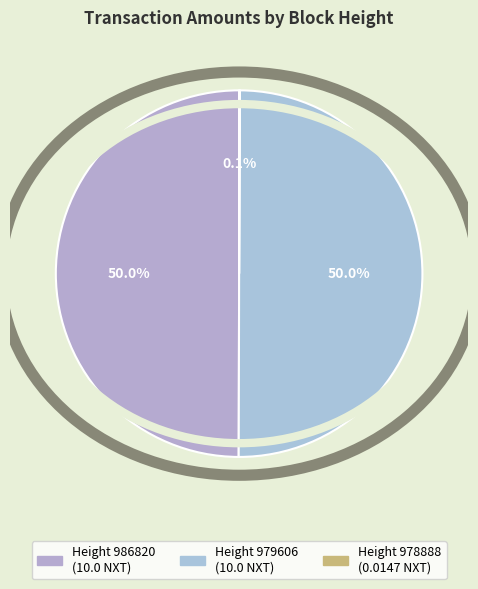

Rank the categories by value from lowest to highest.

978888, 986820, 979606